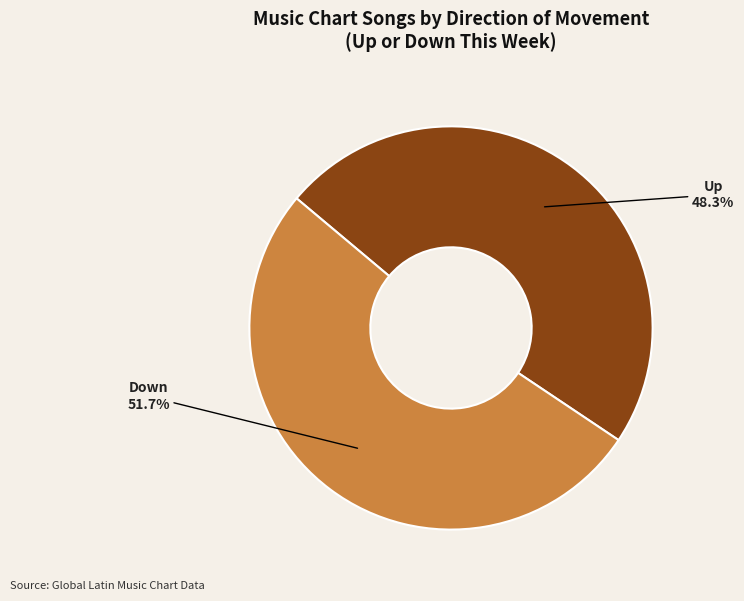

How many slices are in this pie chart?

2